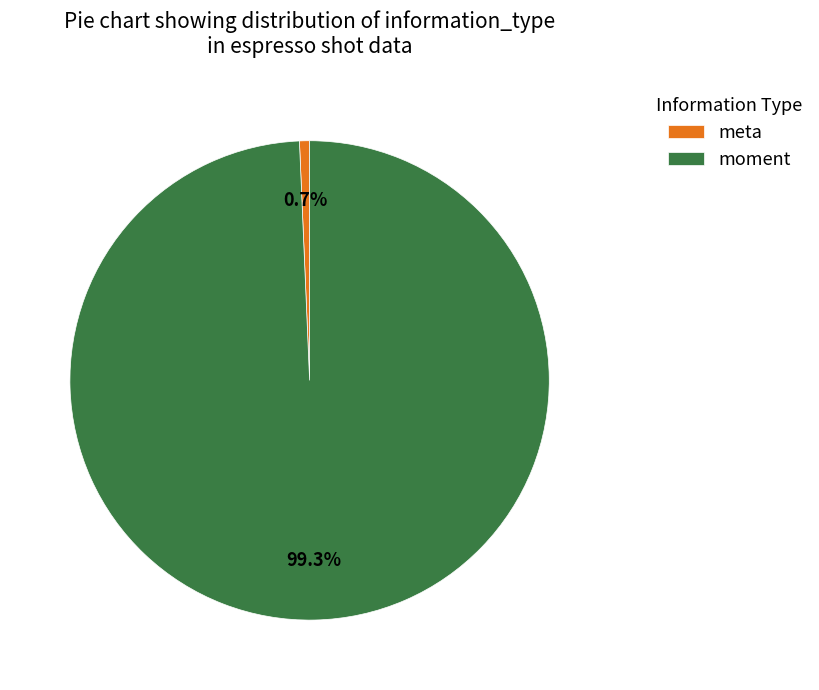

Count the number of slices in the pie.

2